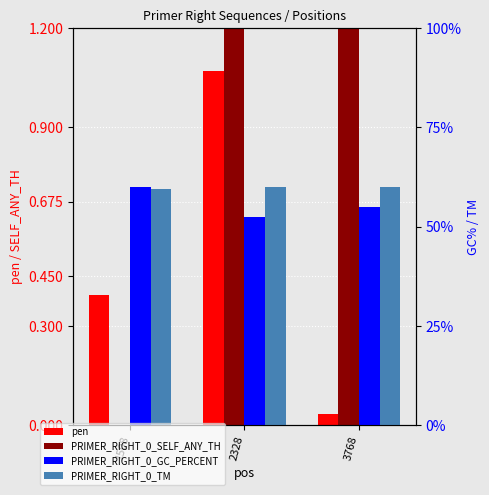

Which category has the highest value in the PRIMER_RIGHT_0_TM series?

3768